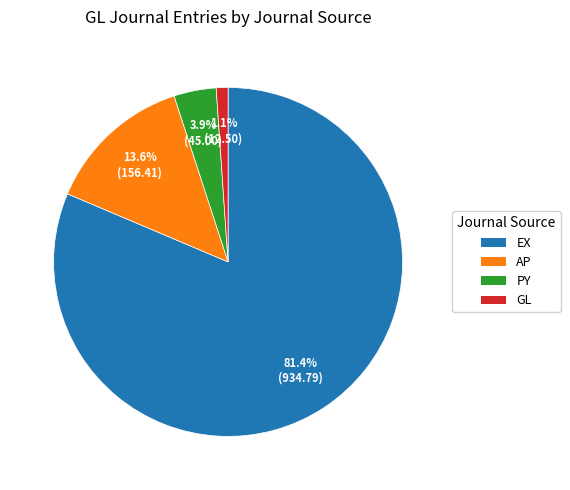

Which slice is the largest?

EX